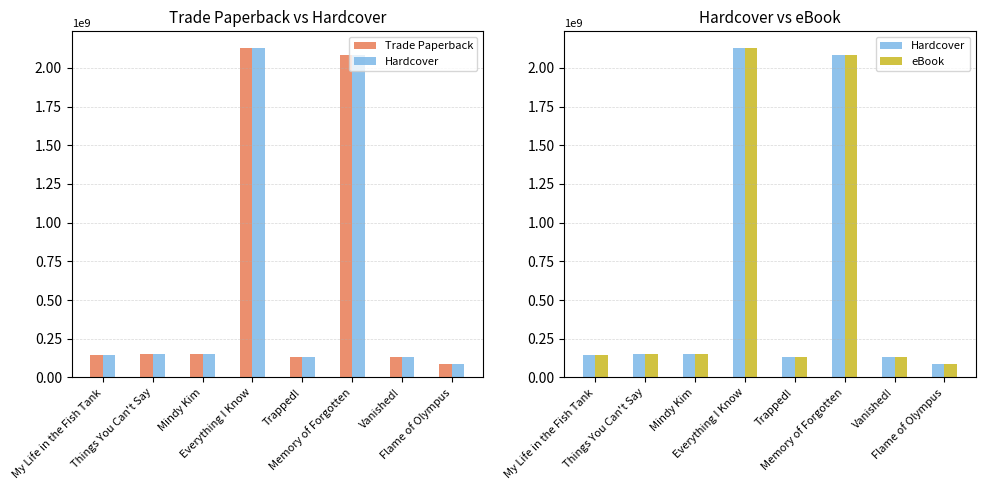

Which has a higher value, Trapped! or Vanished!?

Trapped!